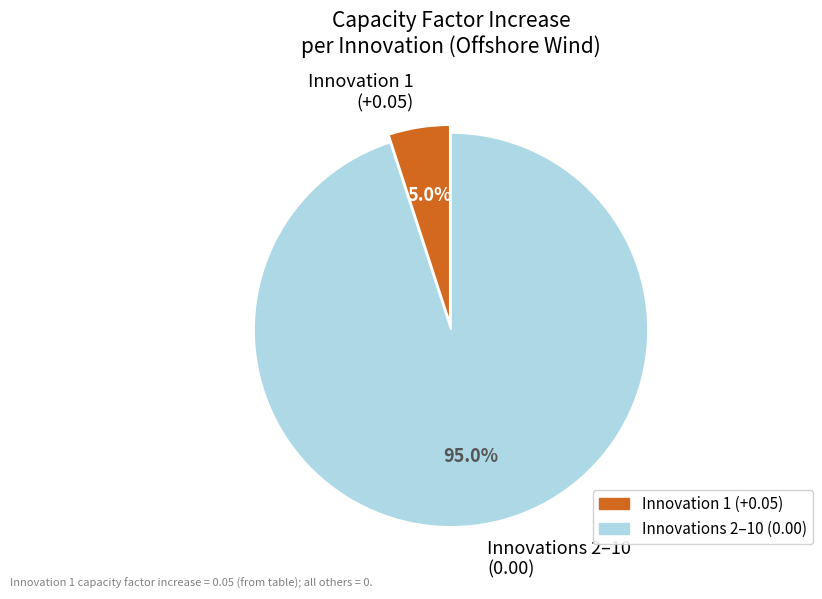

Which slice is the largest?

Innovations 2–10 (0.00)